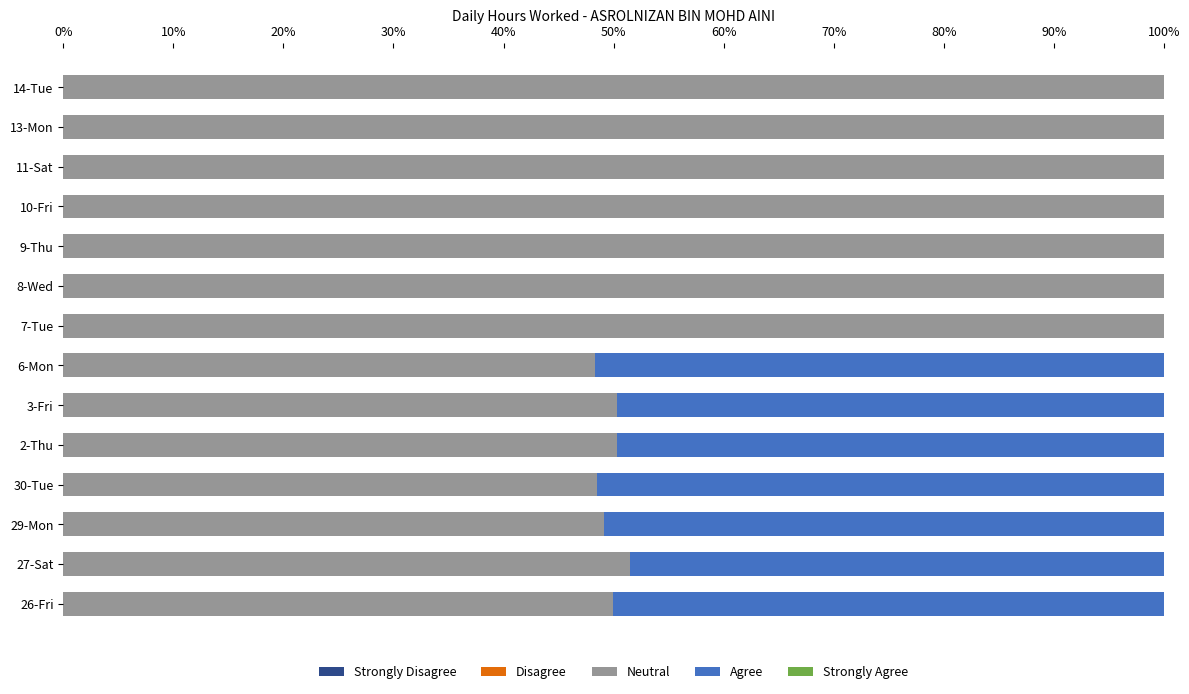

The Neutral series shows 85.6 at 3-Fri. True or false?

False